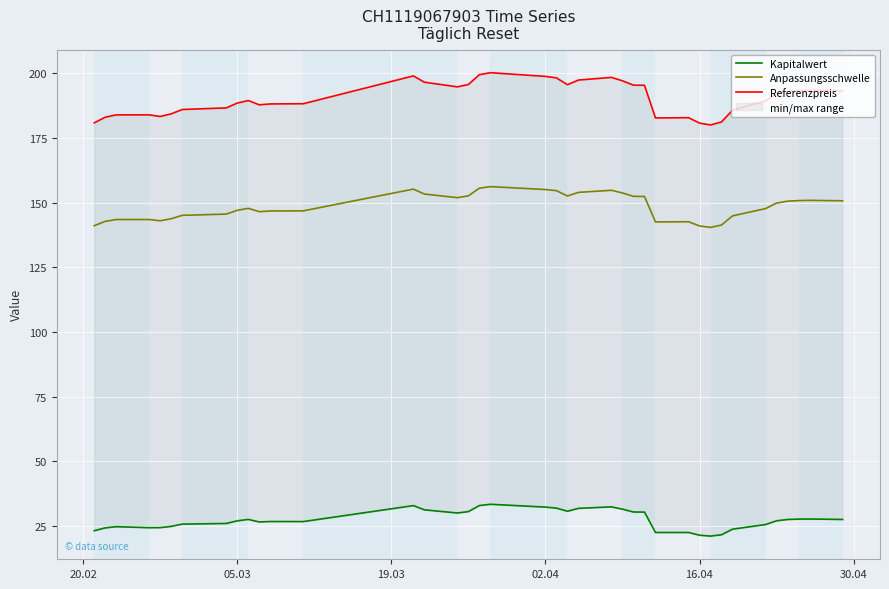

What are all the series names shown in the legend?

Kapitalwert, Anpassungsschwelle, Referenzpreis